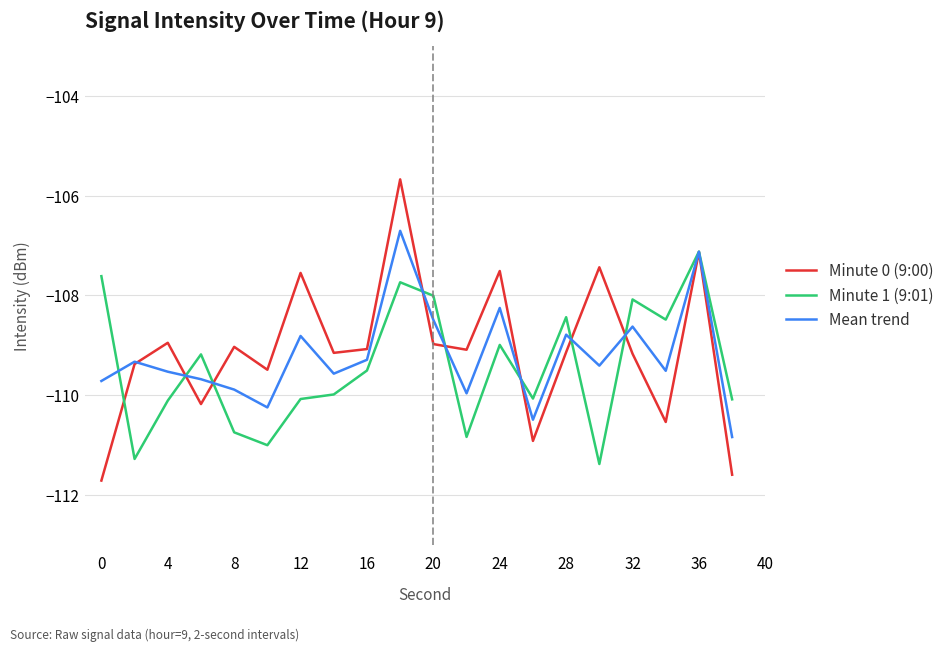

Which series ends up on top after the final intersection of Minute 1 (9:01) and Minute 0 (9:00)?

Minute 1 (9:01)